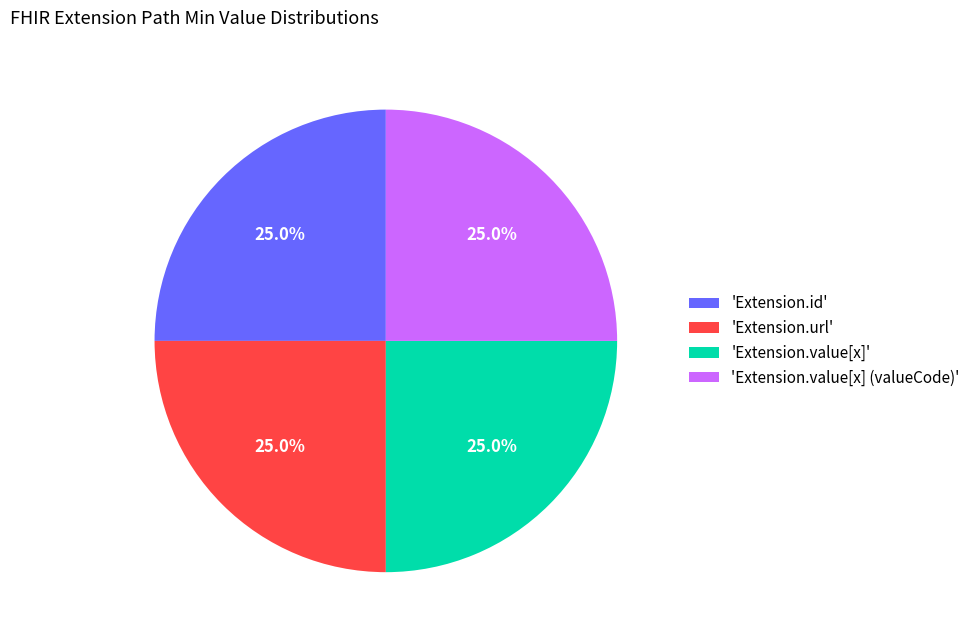

Does 'Extension.id' account for over 50% of the chart?

No